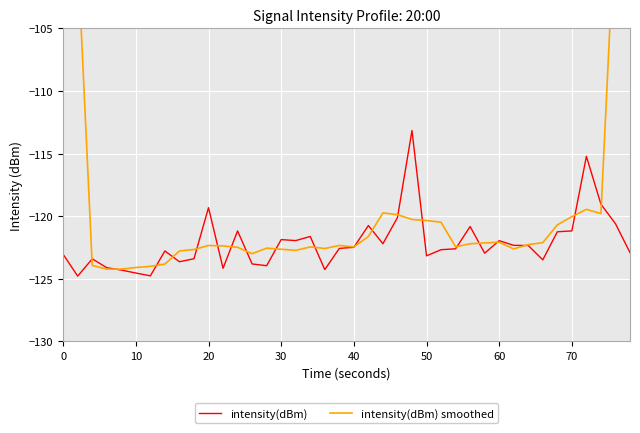

The intensity(dBm) series shows -189.9 at 40. True or false?

False